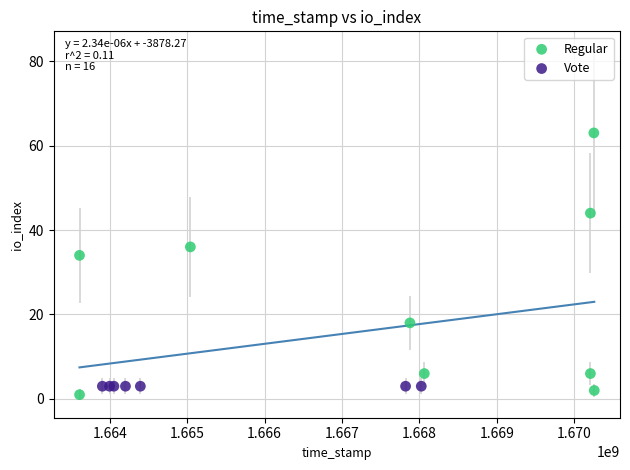

Which series contains the highest Y value?

Regular